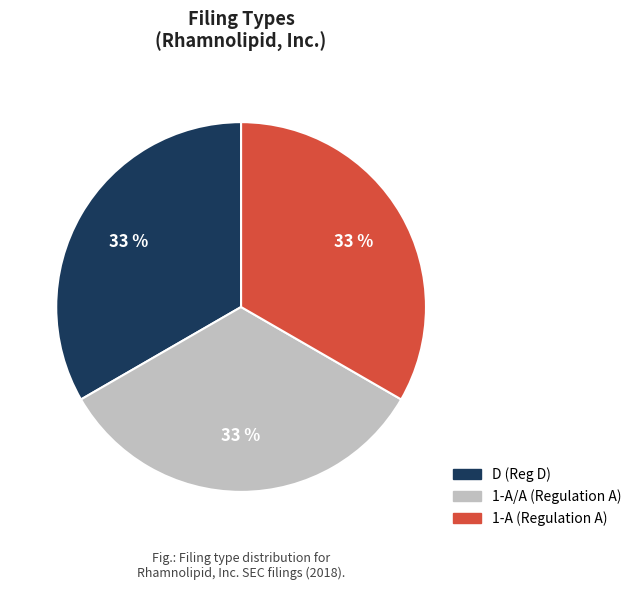

How many slices are in this pie chart?

3